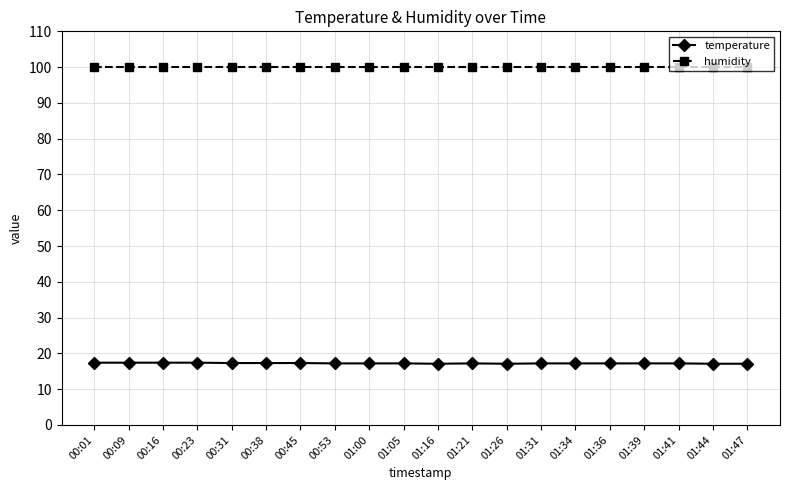

Does the chart have visible grid lines?

Yes